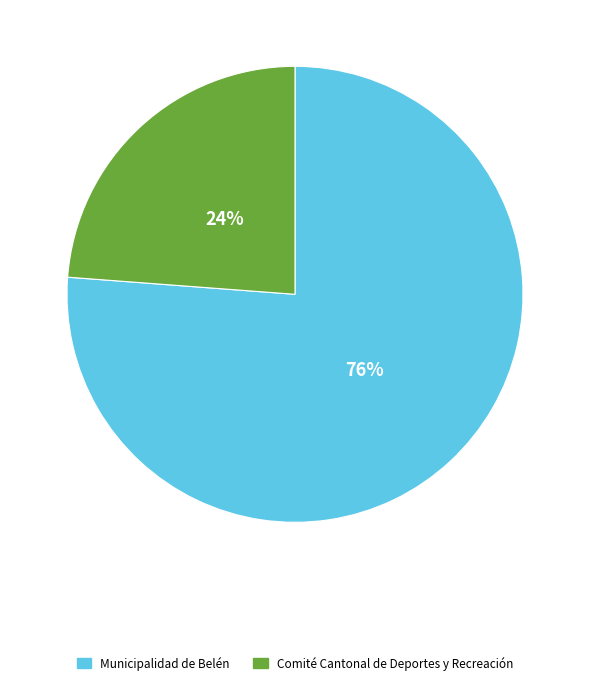

To the nearest percent, what is the difference between the Comité Cantonal de Deportes y Recreación and Municipalidad de Belén slice percentages?

52%